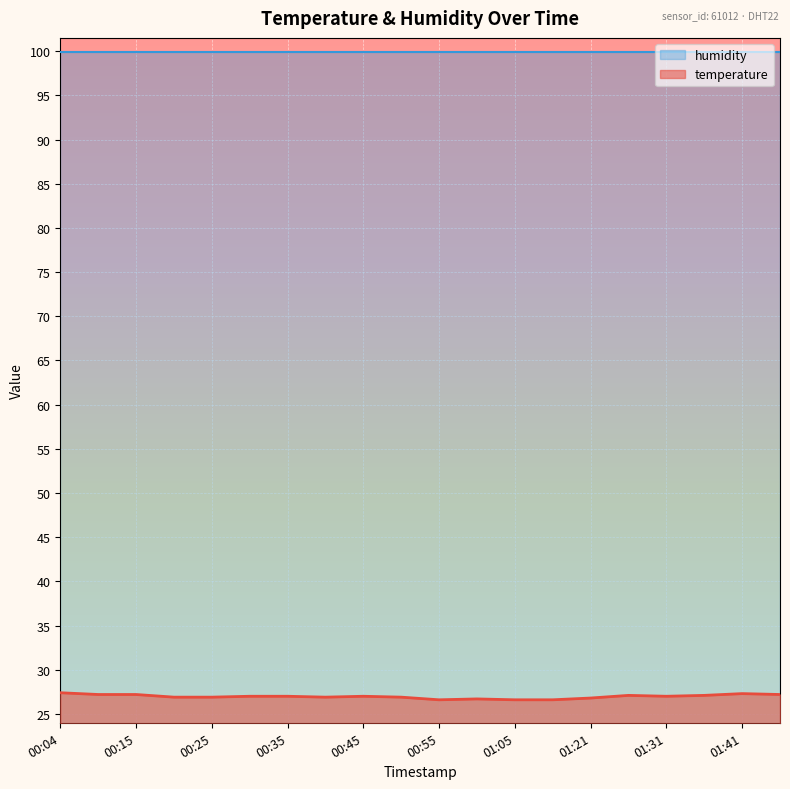

What is the difference between the maximum and second lowest values?

0.8